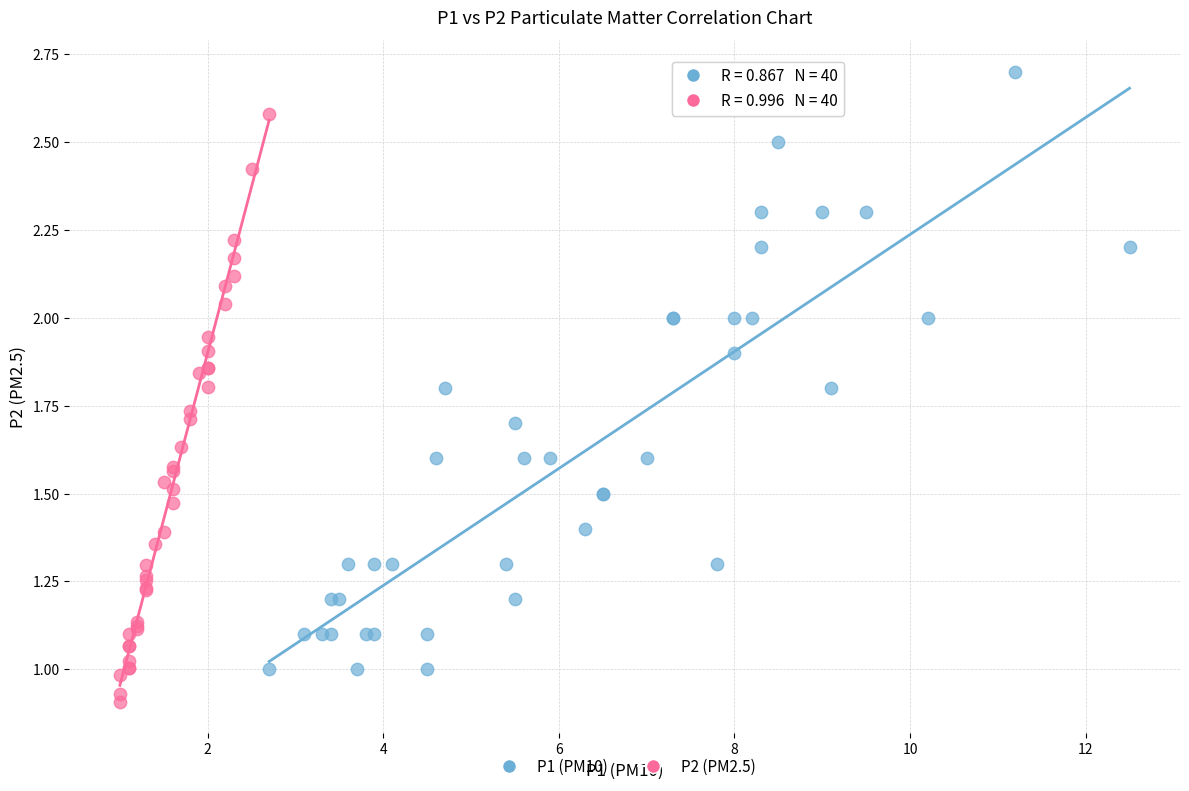

Which series has the largest Y range (max minus min)?

P1 (PM10)